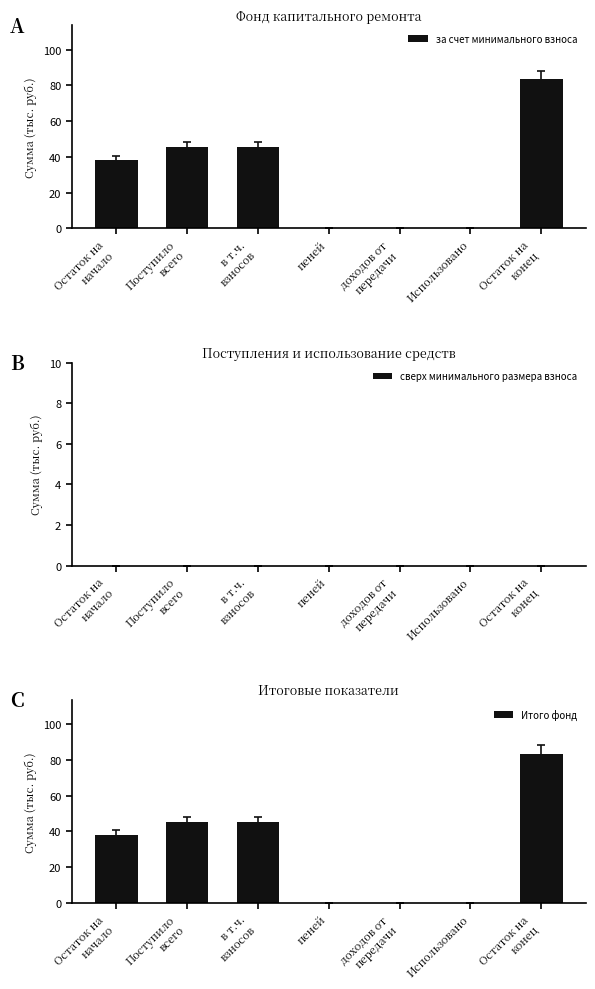

Count the number of categories in the chart.

7